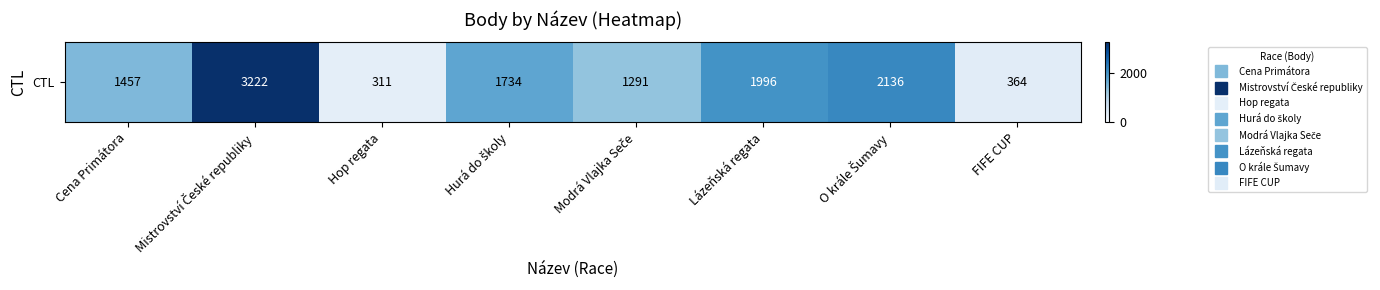

What is the difference between the values at Lázeňská regata and Cena Primátora?

539